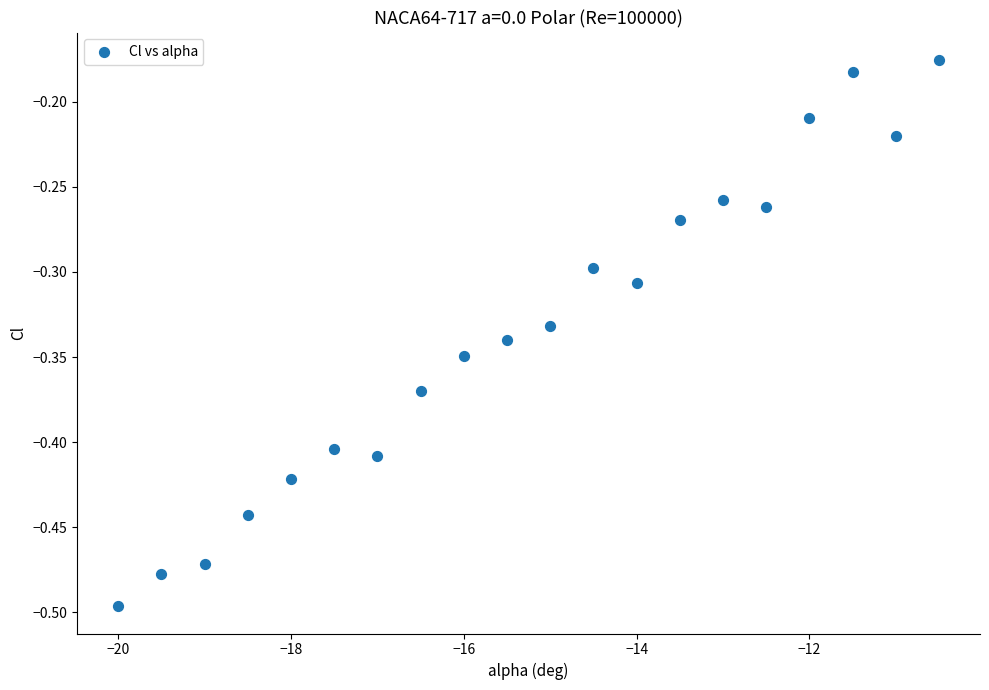

What is the range of X values (max minus min)?

9.5